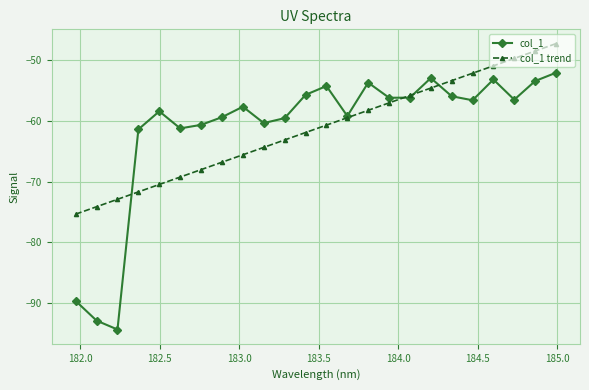

How many lines are shown in the chart?

2